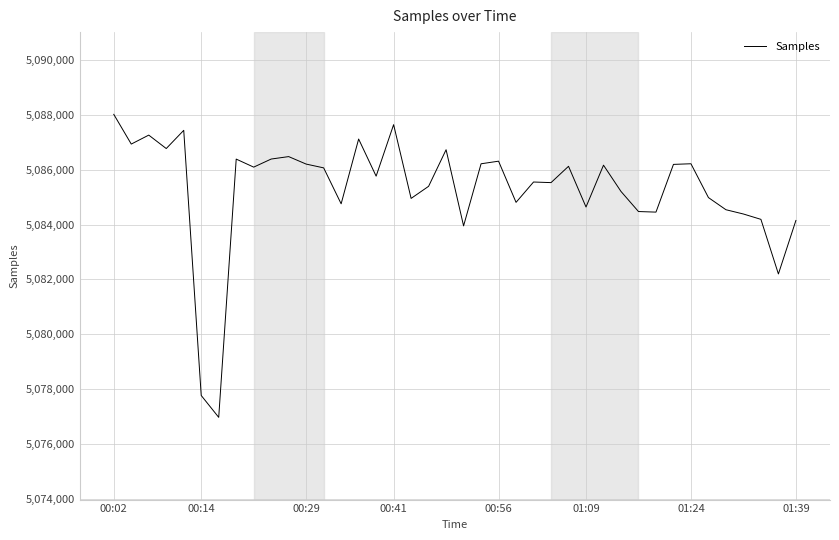

What is the greatest value displayed?

5088019